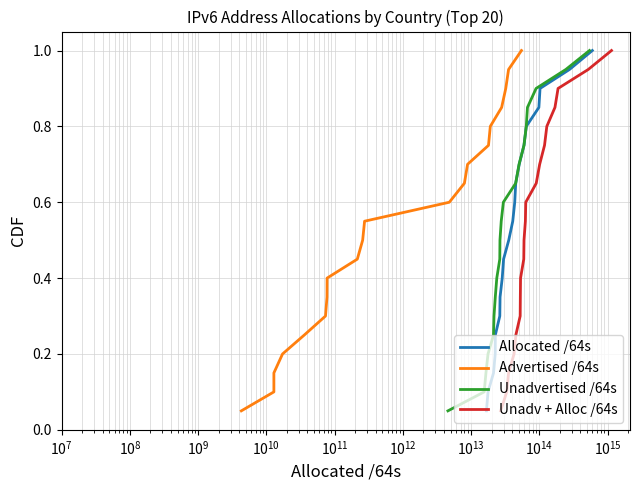

What is the maximum value for Allocated /64s?

1.0